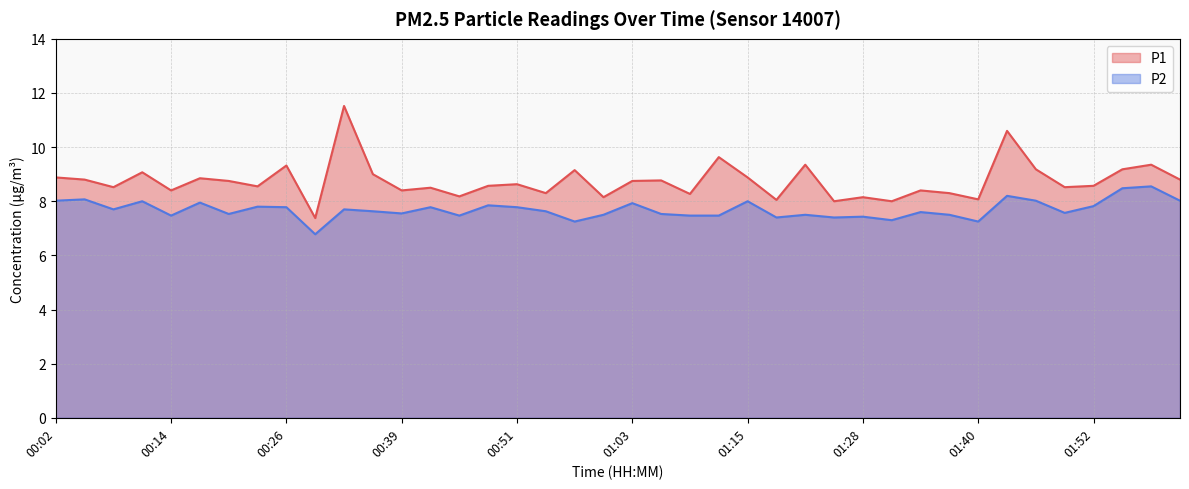

What position from the right is 01:31?

11